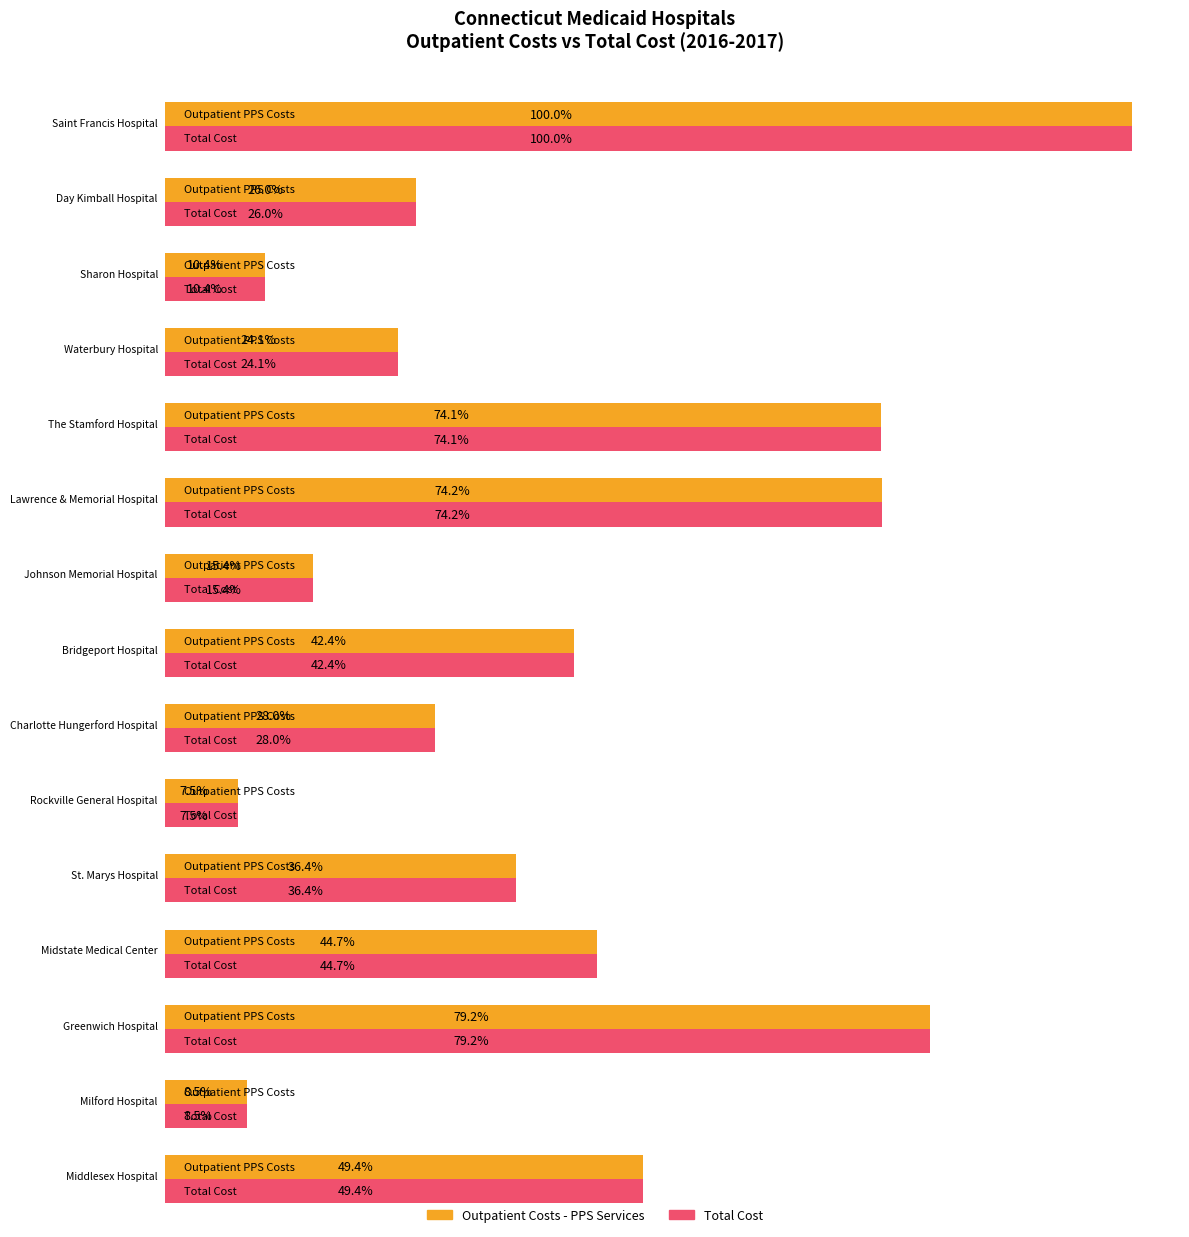

Is the value of Outpatient Costs - PPS Services at Middlesex Hospital greater than the value of Total Cost at Greenwich Hospital?

No